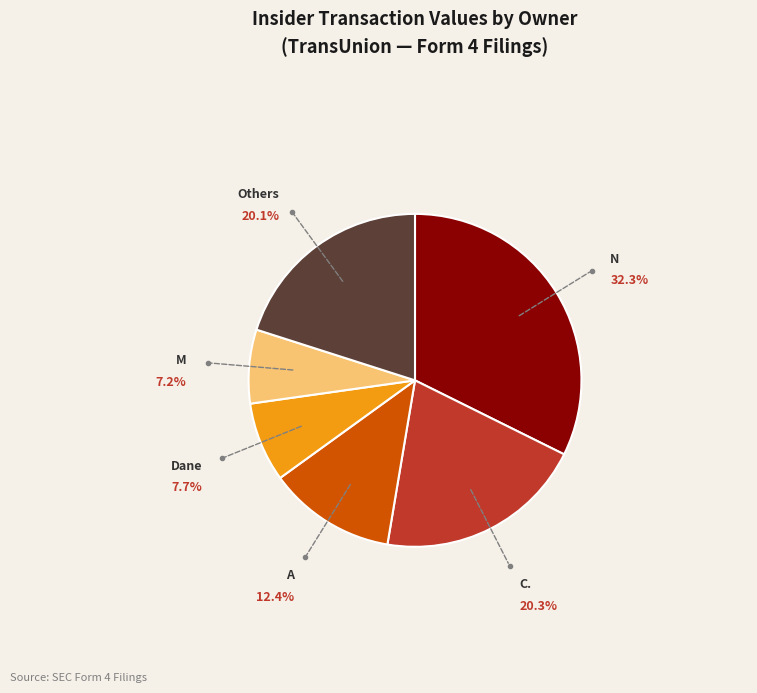

Does any single category account for the majority?

No